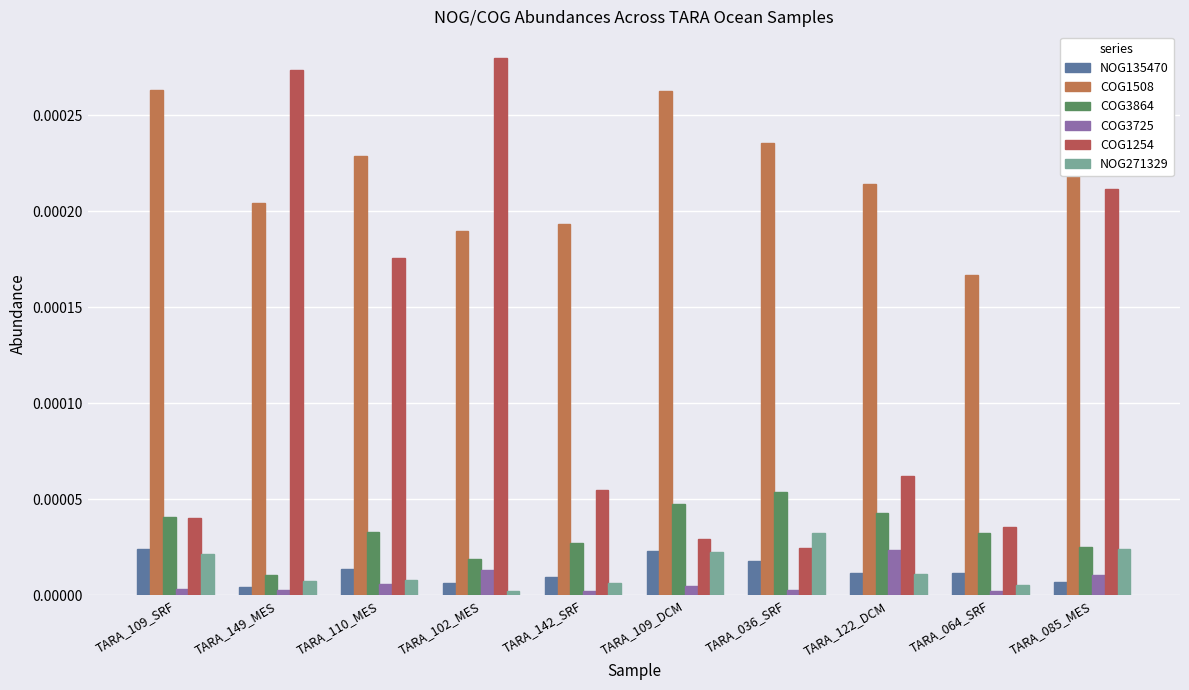

Which series has the widest spread of values?

COG1254